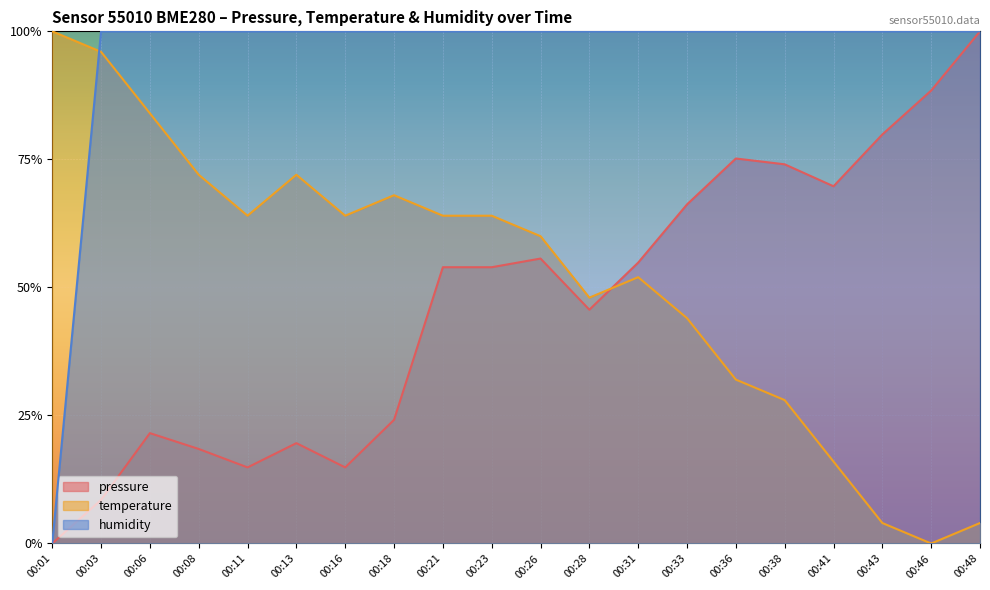

True or false: pressure and humidity intersect in this chart.

False